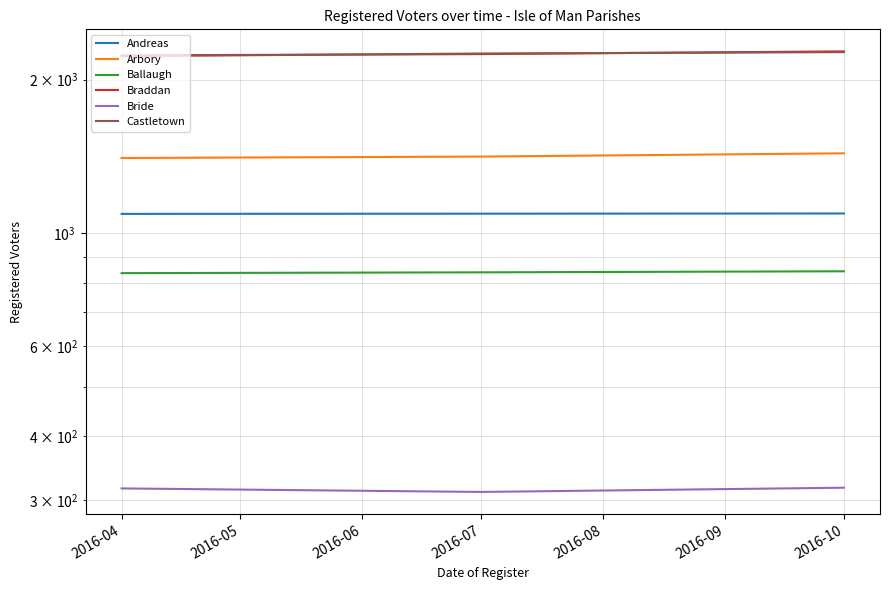

True or false: Andreas has a value of 1683 at 2016-10.

False